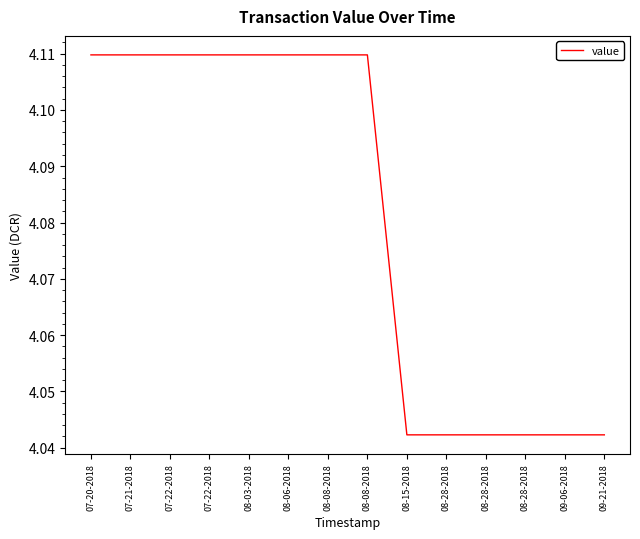

Which category has the lowest value across all series?

09-06-2018